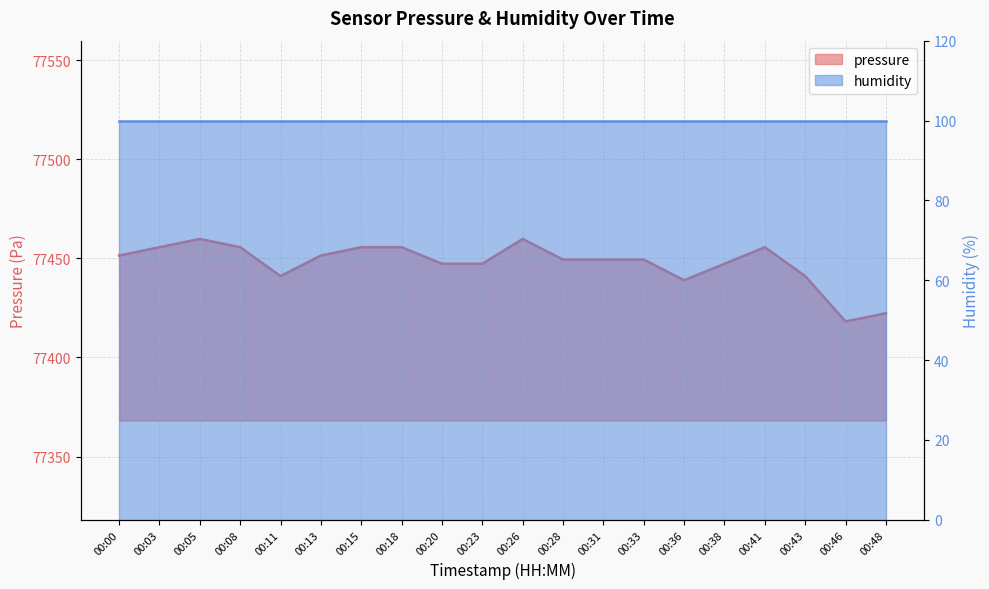

What is the maximum value shown in the chart?

77459.8